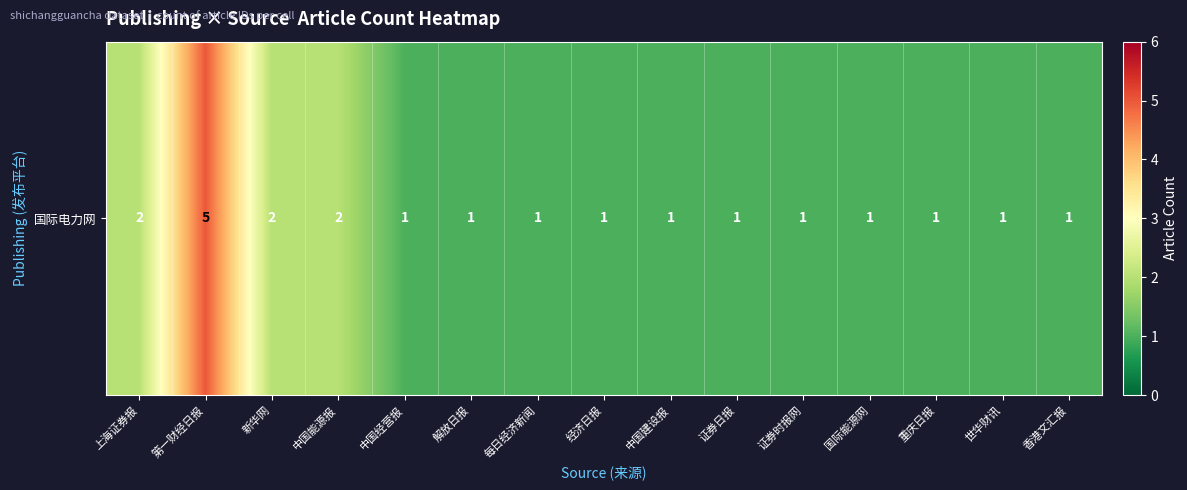

Rank the categories by value from highest to lowest.

第一财经日报, 上海证券报, 新华网, 中国能源报, 中国经营报, 解放日报, 每日经济新闻, 经济日报, 中国建设报, 证券日报, 证券时报网, 国际能源网, 重庆日报, 世华财讯, 香港文汇报